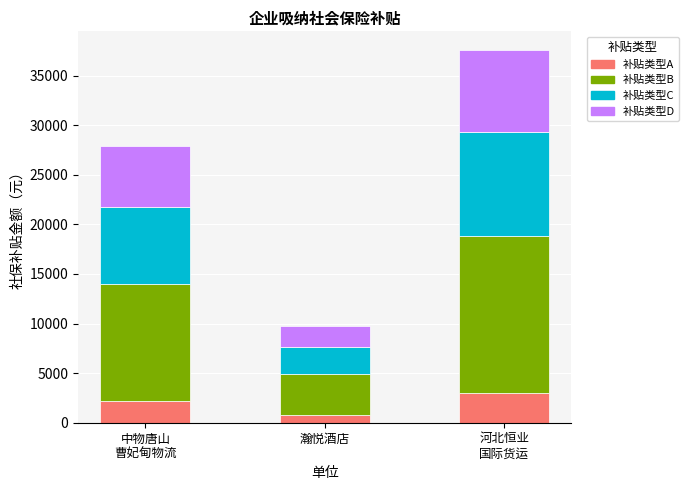

What is the highest value of the 补贴类型A series?

3005.9